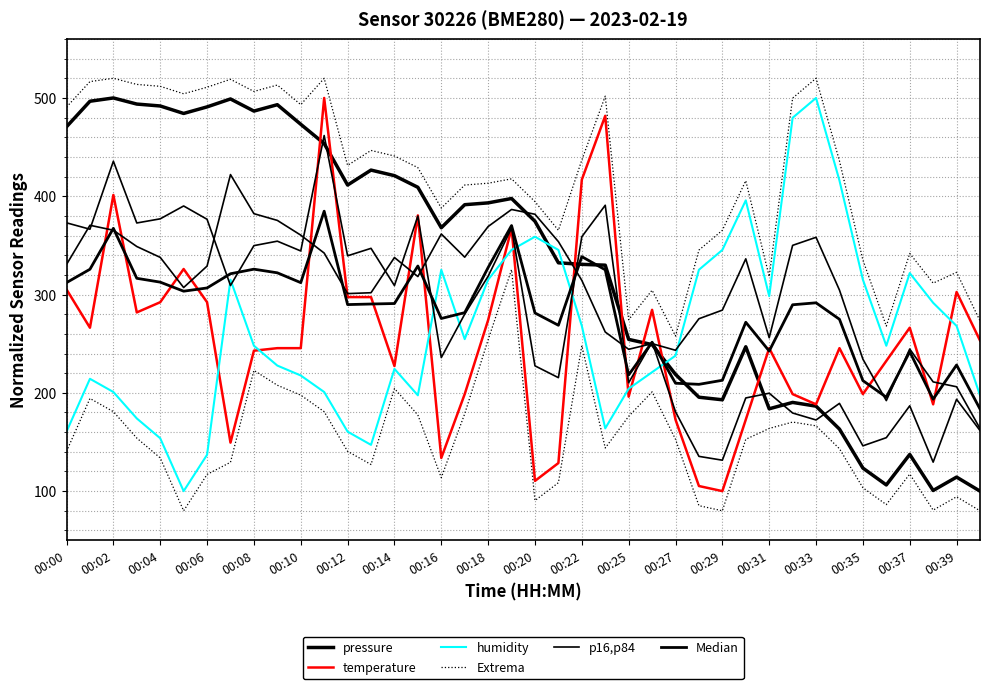

What is the label of the 40th point from the right?

00:00